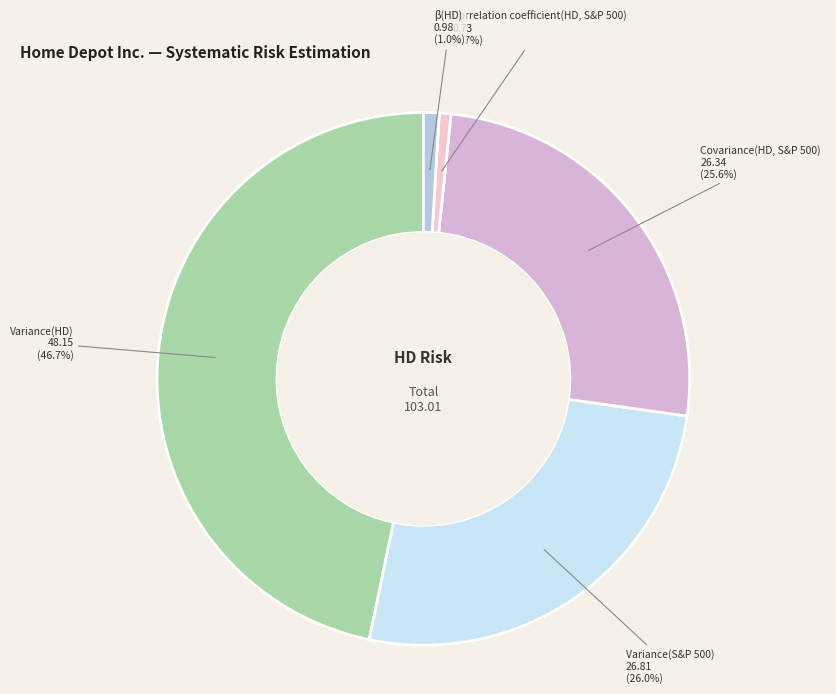

Is there any slice that represents more than half of the pie?

No